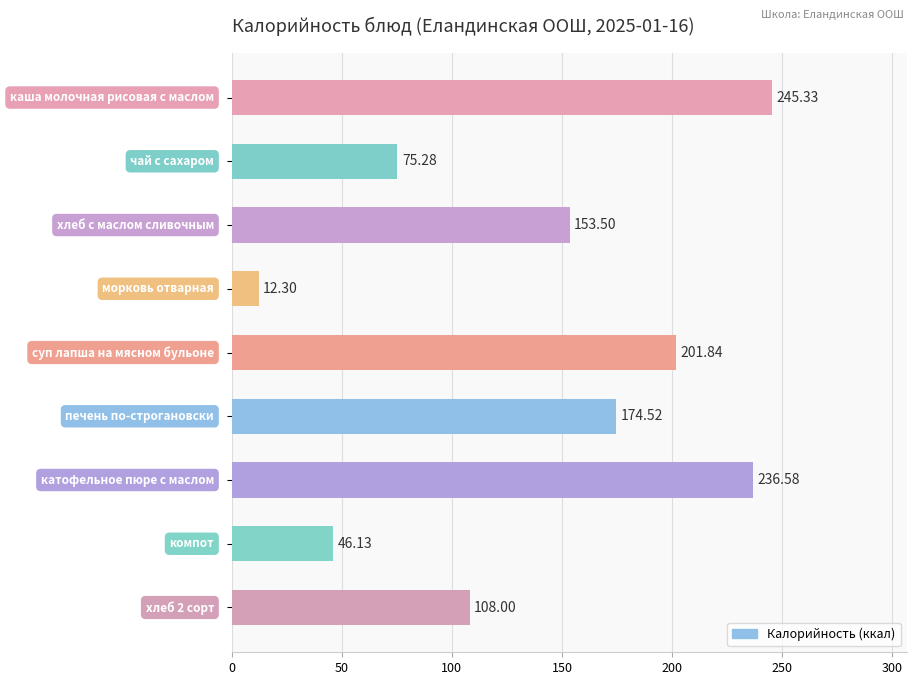

What is the smallest value displayed?

12.3